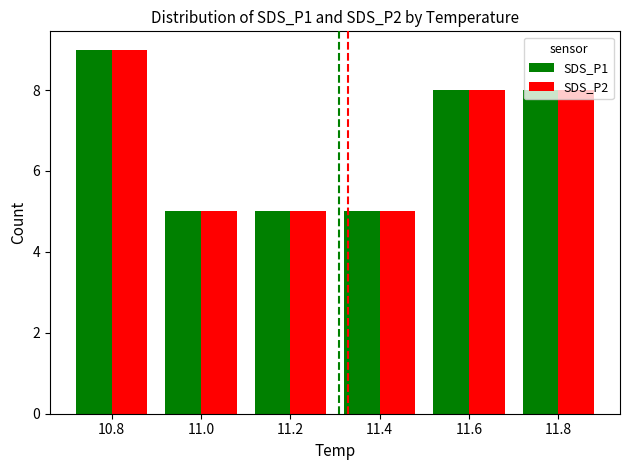

Is the value of SDS_P1 at 10.8 greater than the value of SDS_P2 at 11.6?

Yes